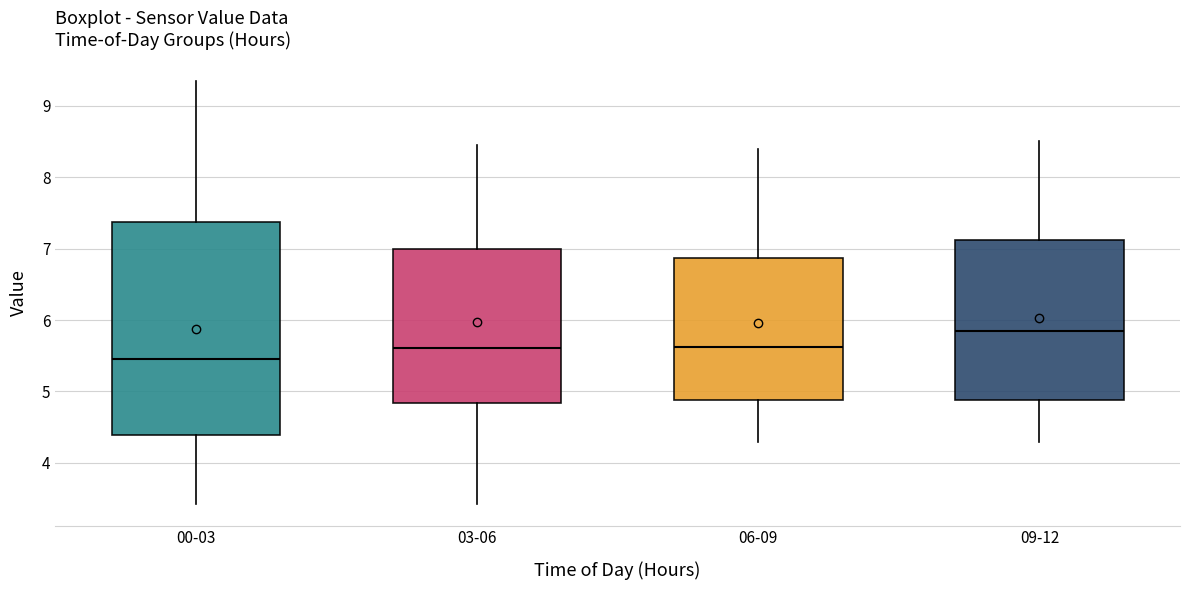

Comparing the boxes themselves (not the whiskers), which one is the tallest?

00-03